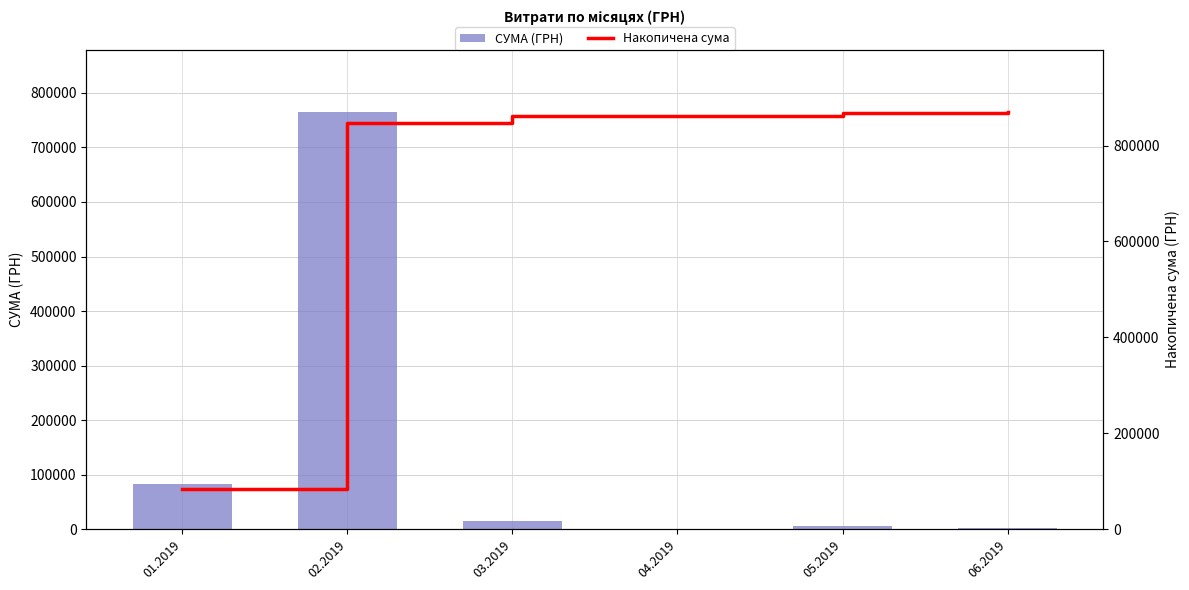

What is the value of the СУМА (ГРН) bar at the 6th from the left?

1289.2